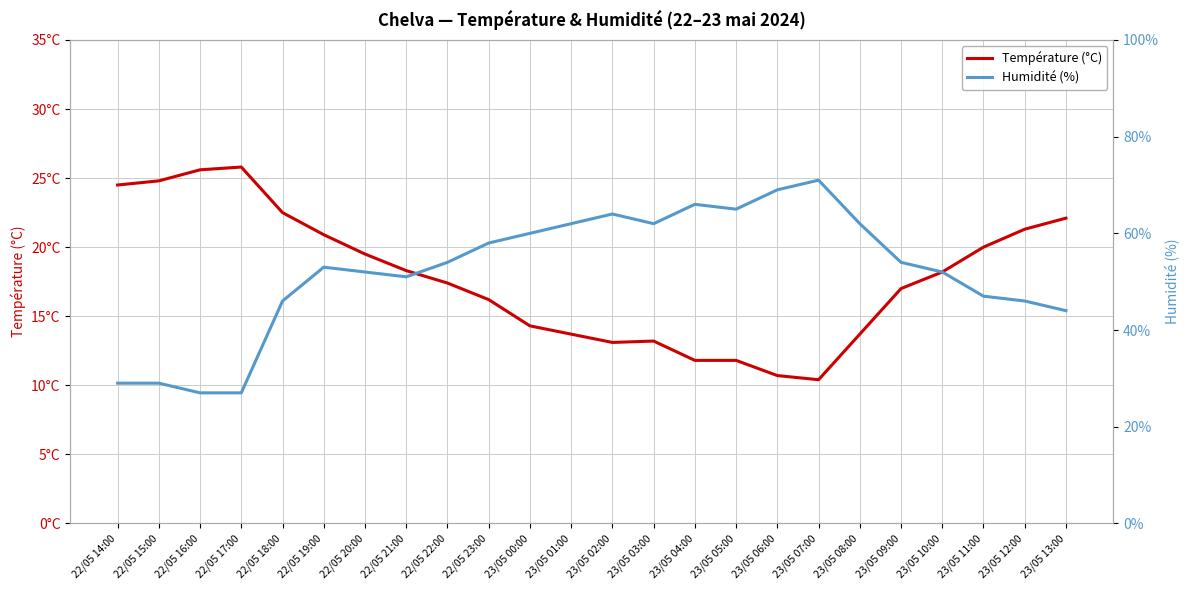

What is the average value of the Humidité (%) series?

52.1